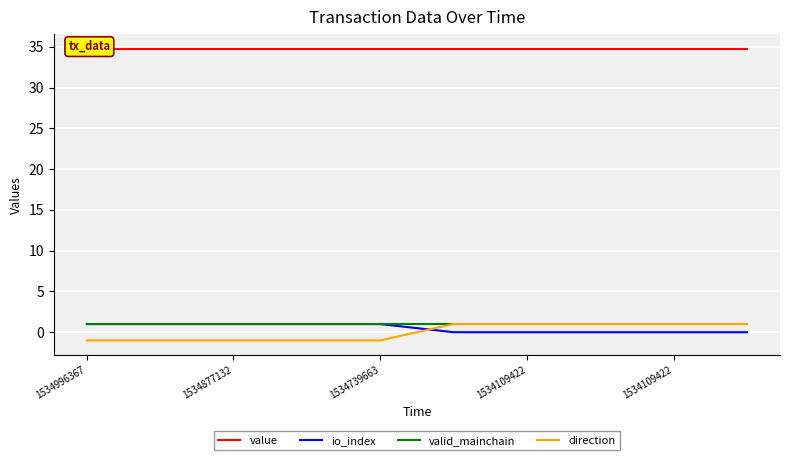

True or false: io_index and direction intersect in this chart.

True